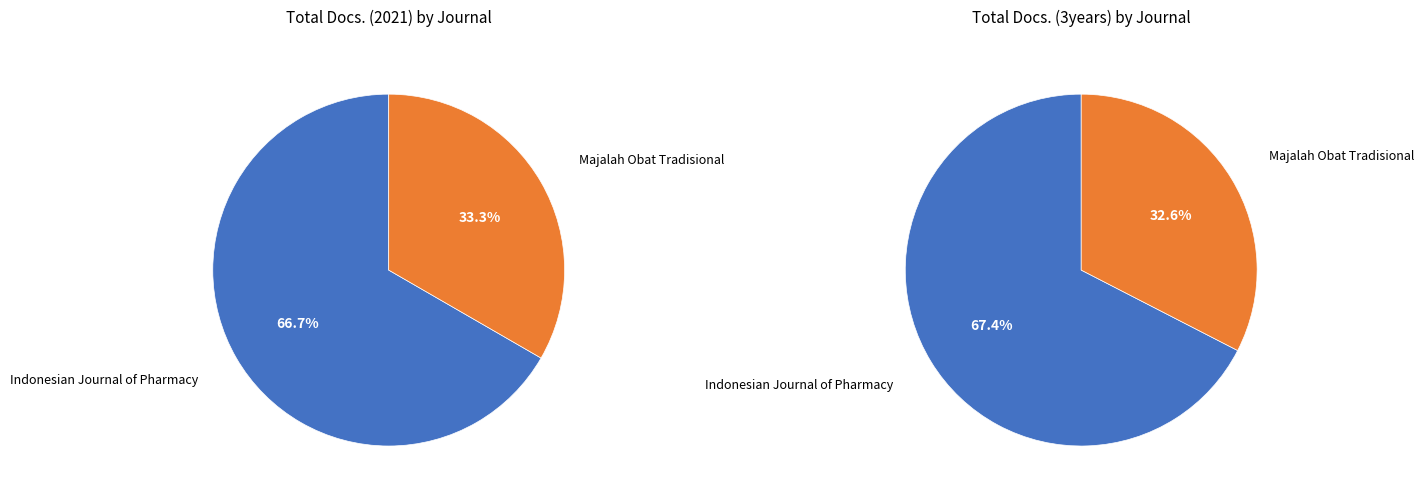

What is the largest slice in the pie chart?

Indonesian Journal of Pharmacy